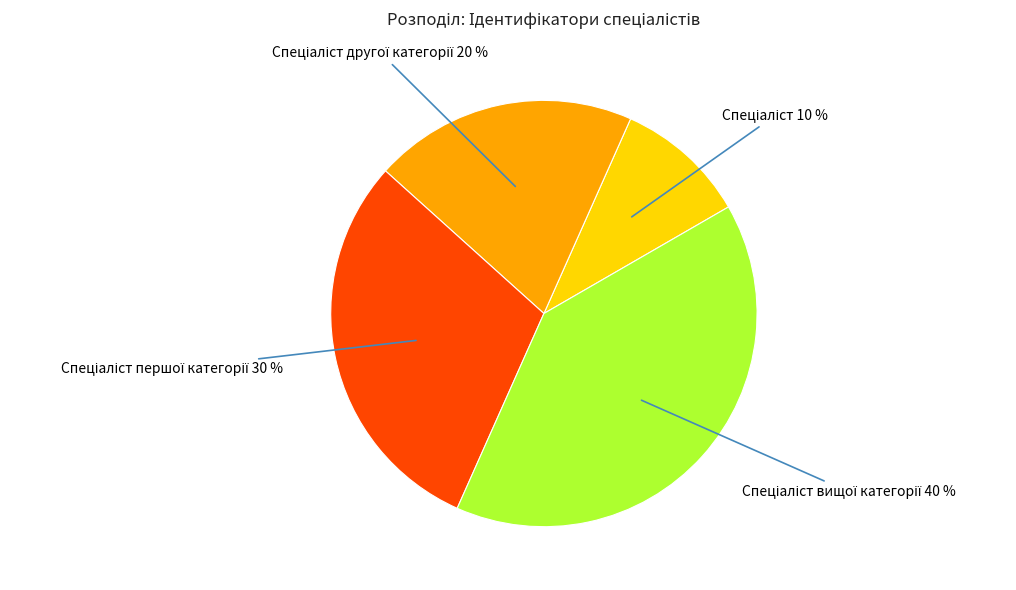

Does any single category account for the majority?

No